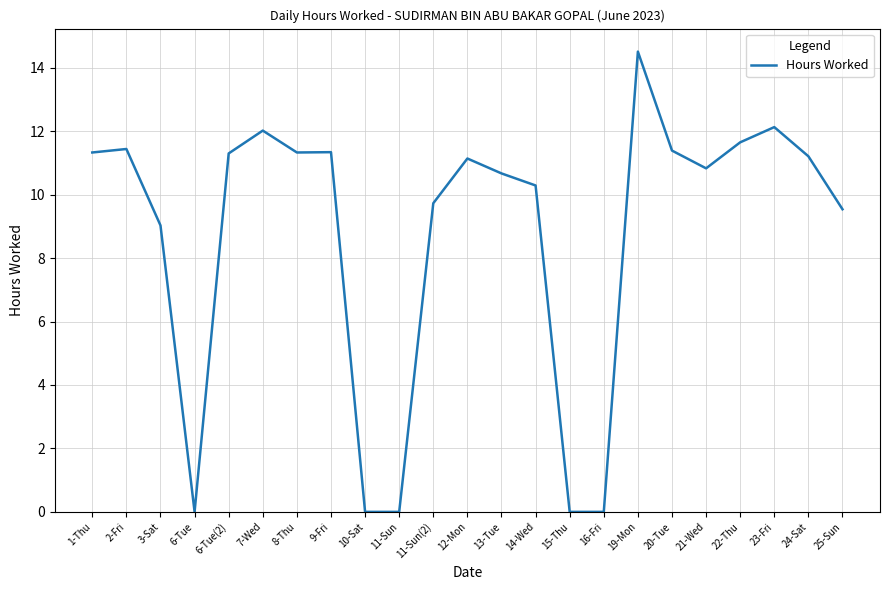

True or false: the data has more than 2 interior local peaks.

True